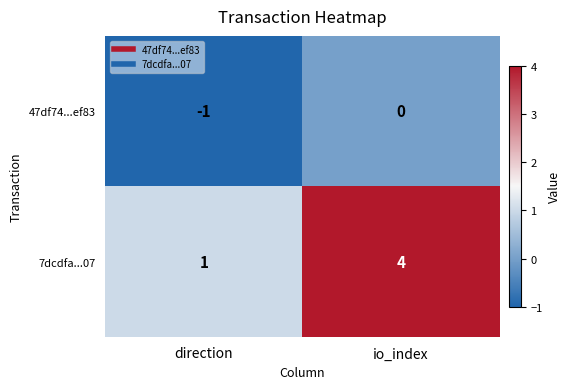

The value of 7dcdfa...07 at io_index is 7. True or false?

False